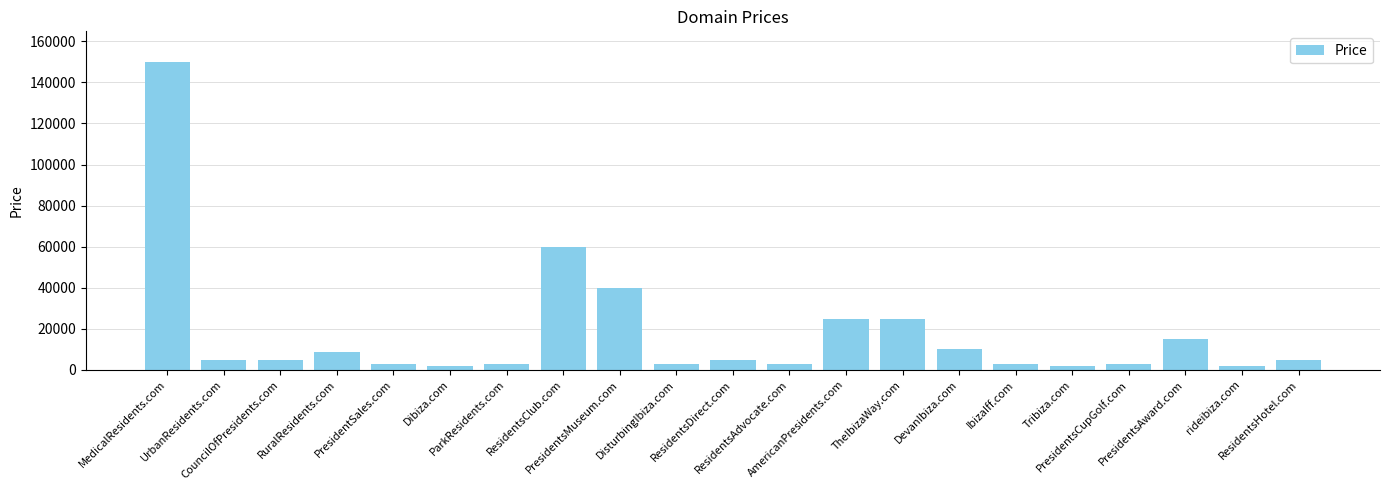

What is the approximate value at ResidentsClub.com, to the nearest 100?

59900